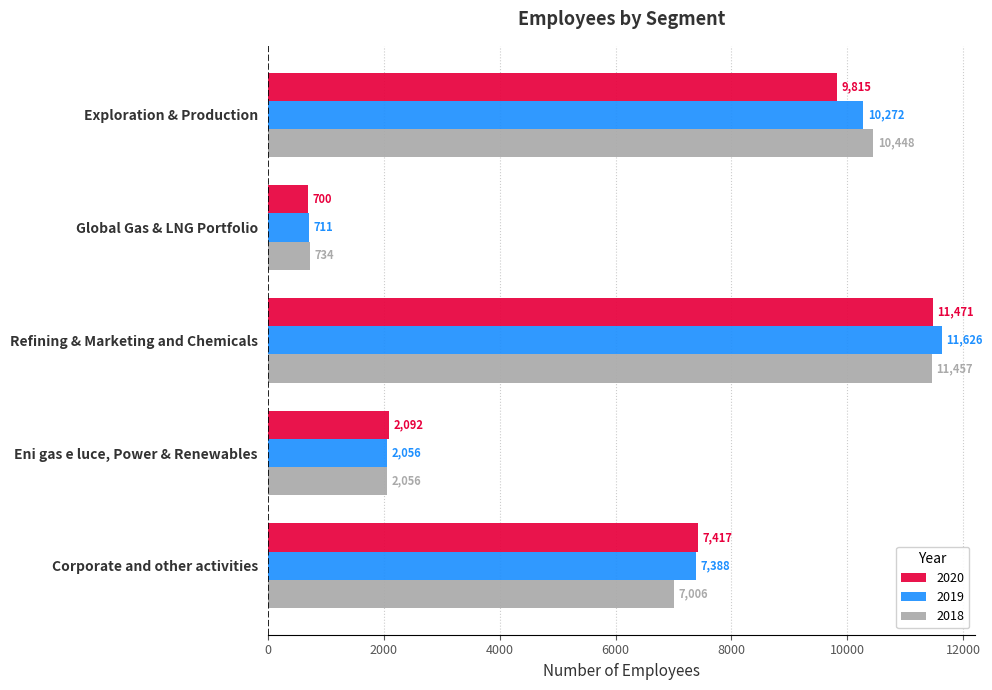

What is the total value across all series at Corporate and other activities?

21811